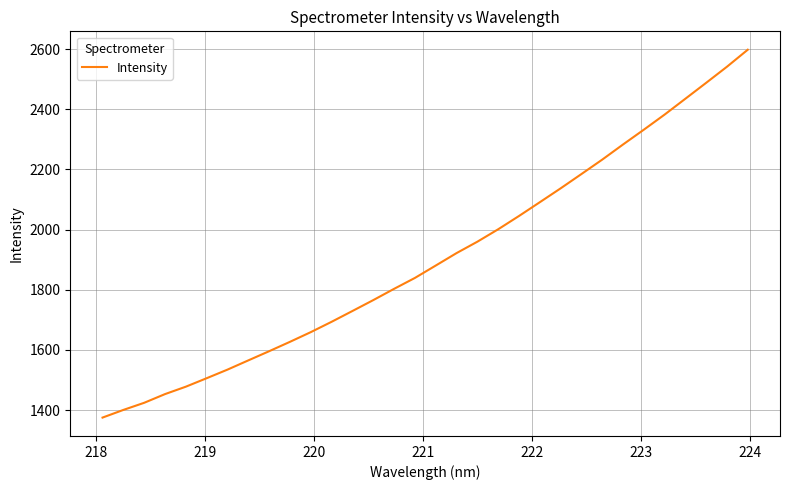

What is the maximum value shown in the chart?

2598.1